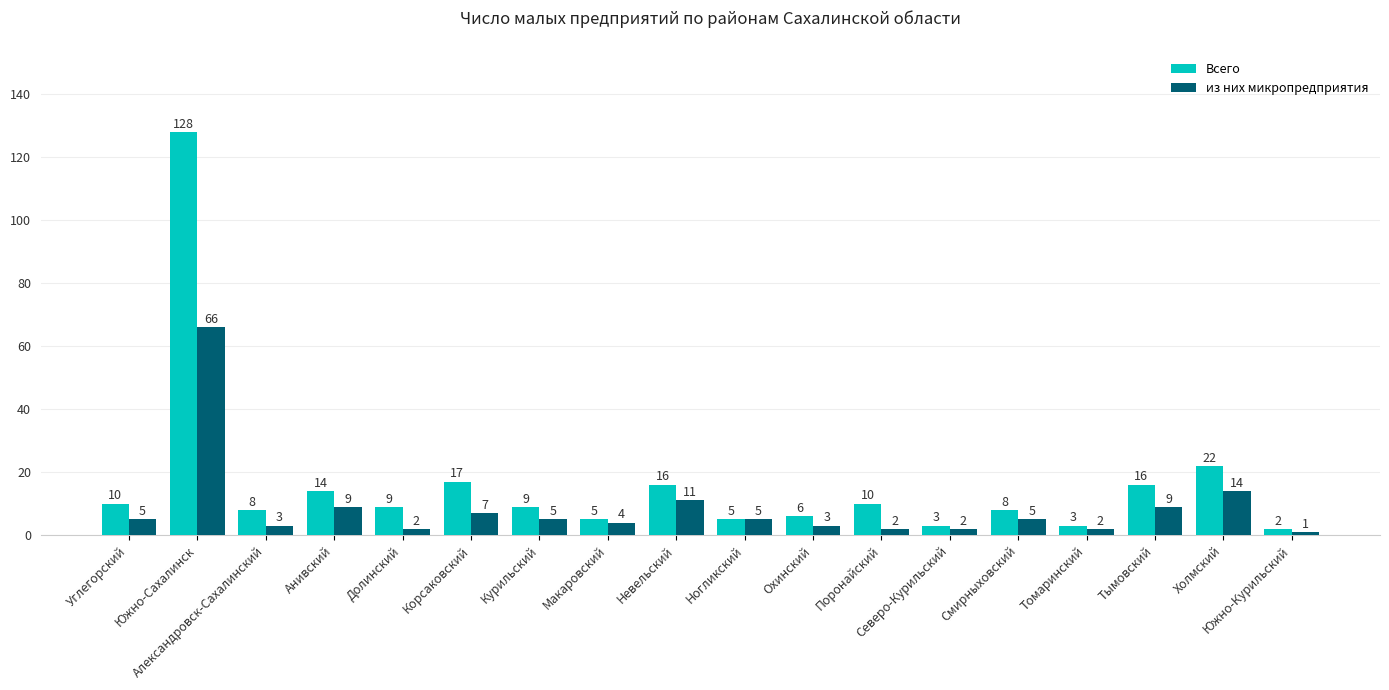

The из них микропредприятия series shows 3 at Александровск-Сахалинский. True or false?

True